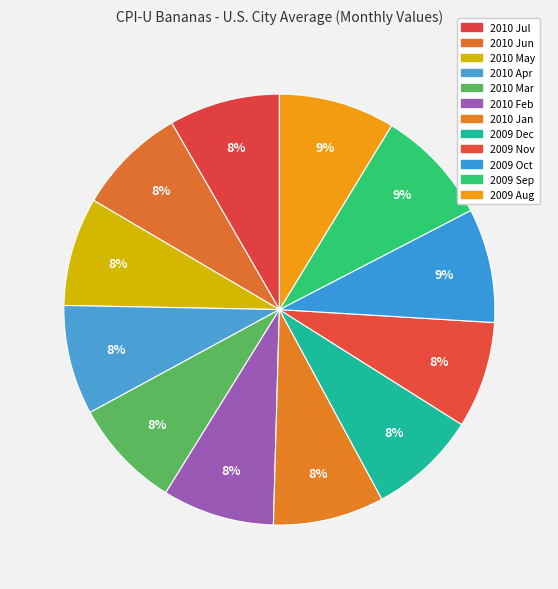

How many slices are in this pie chart?

12